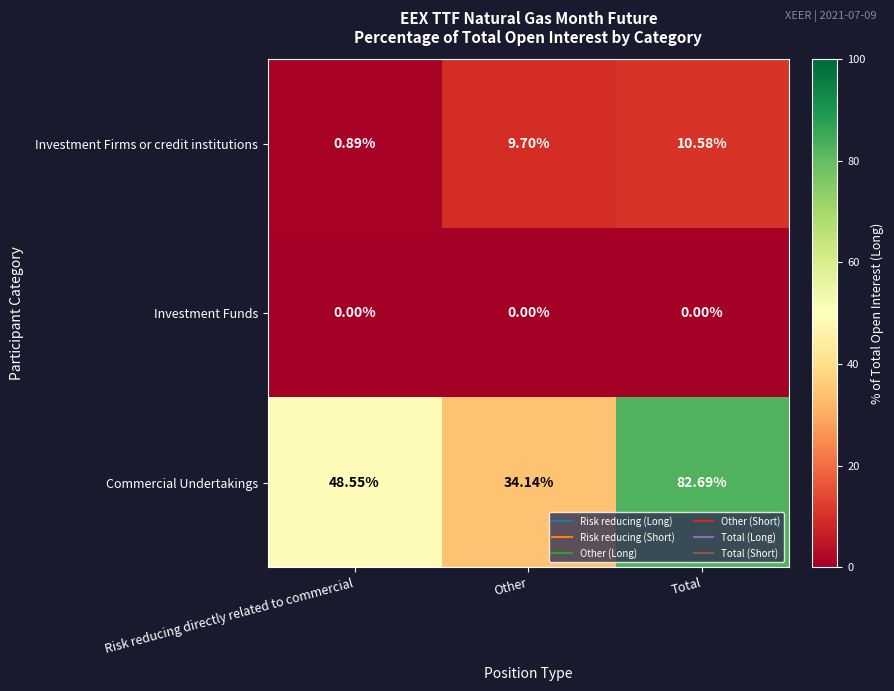

At which label is Commercial Undertakings closest to 58?

Risk reducing directly related to commercial